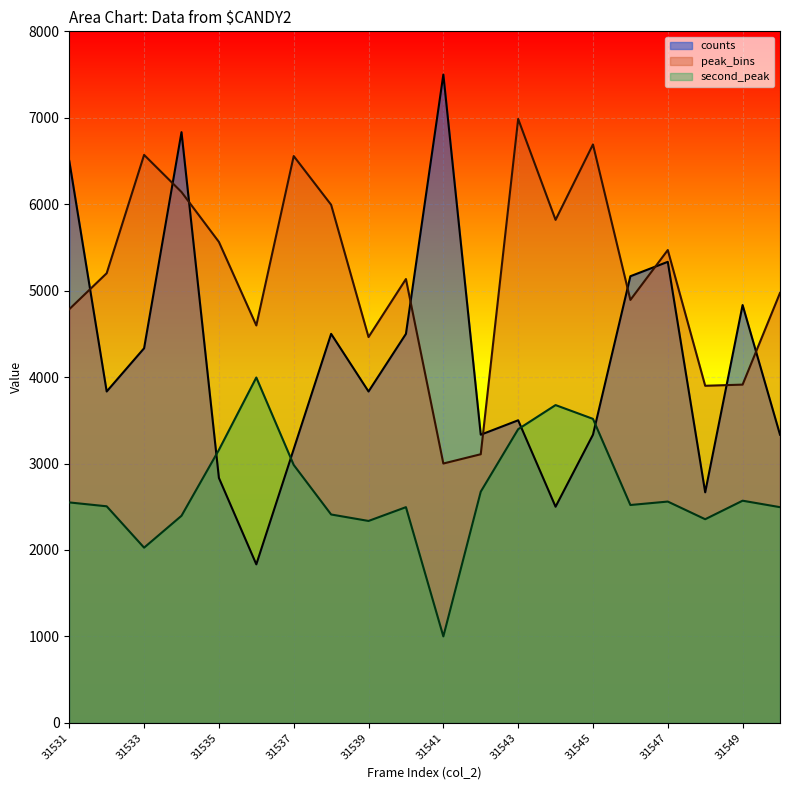

What are all the series names shown in the legend?

counts, peak_bins, second_peak